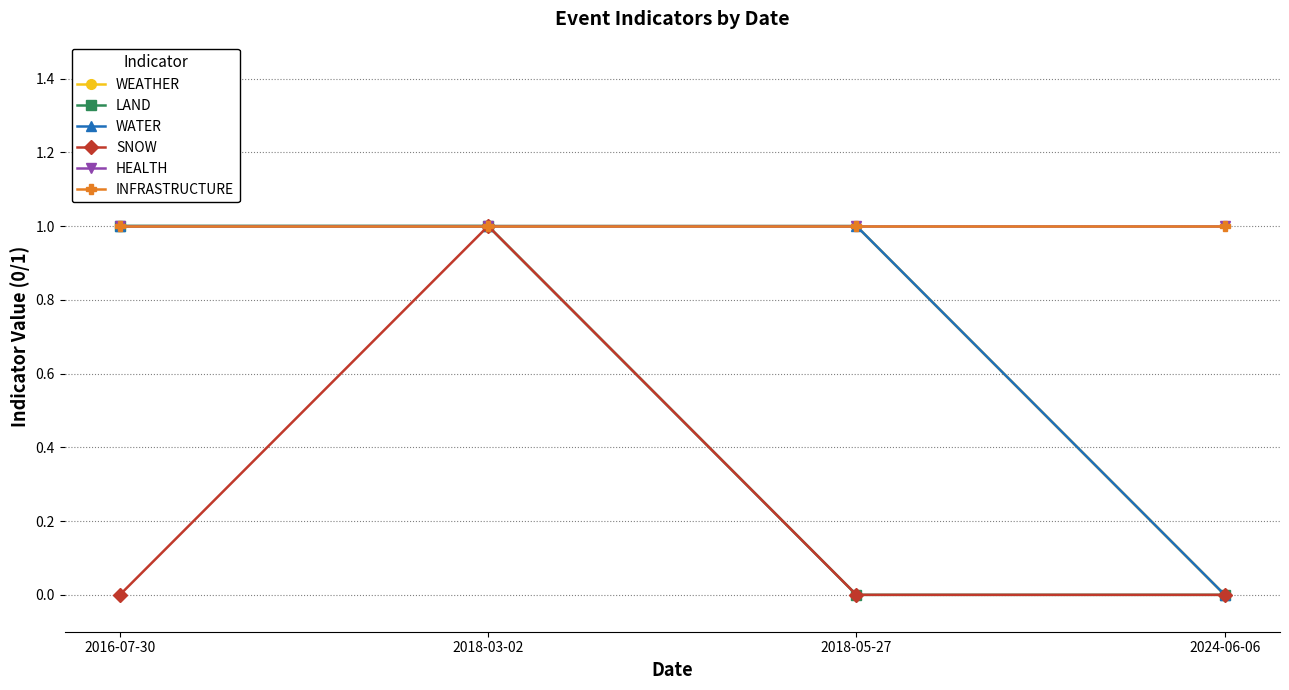

How many LAND values are between 0 and 1?

4